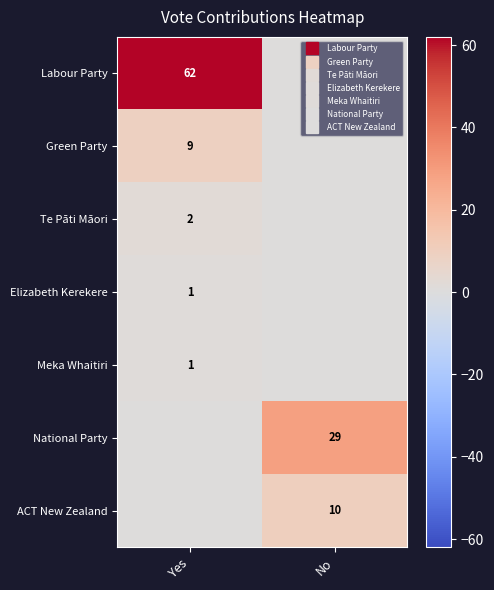

What value does the Labour Party series have at Yes, to the nearest 10?

60